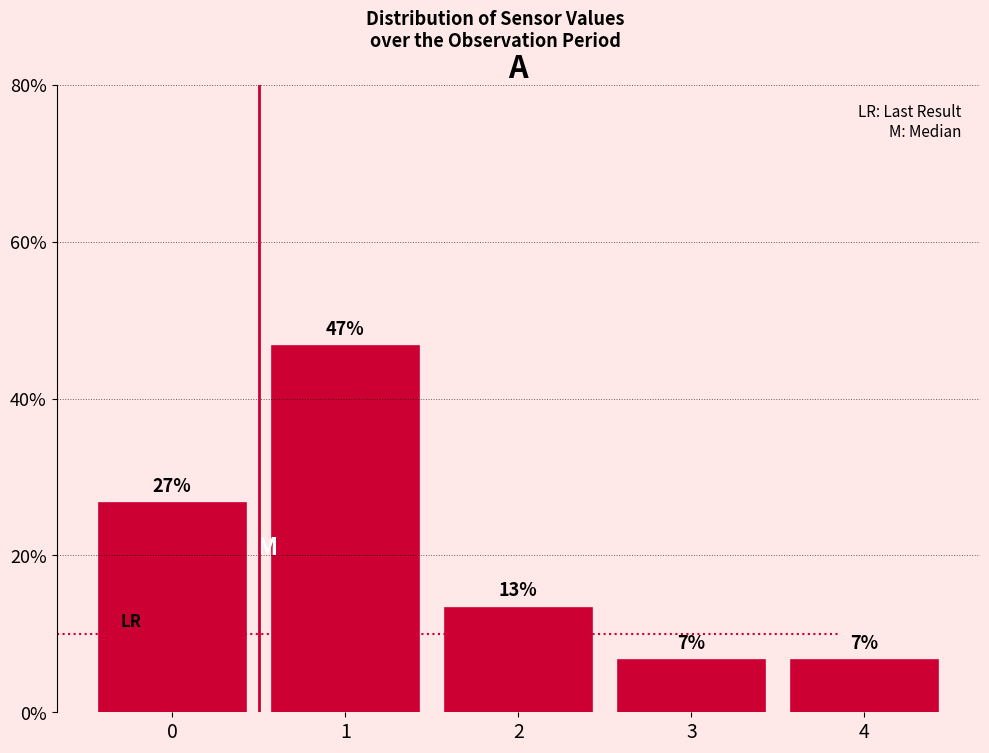

How many bars are there in total?

5